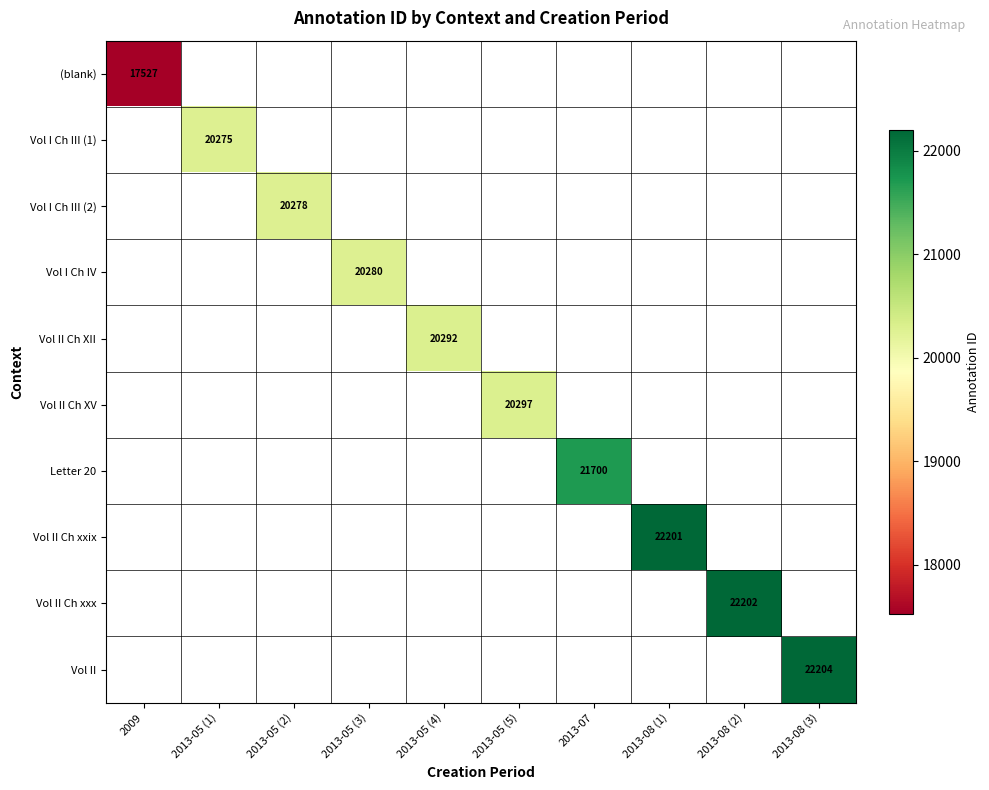

Where is (blank) nearest to the value 17527?

2009